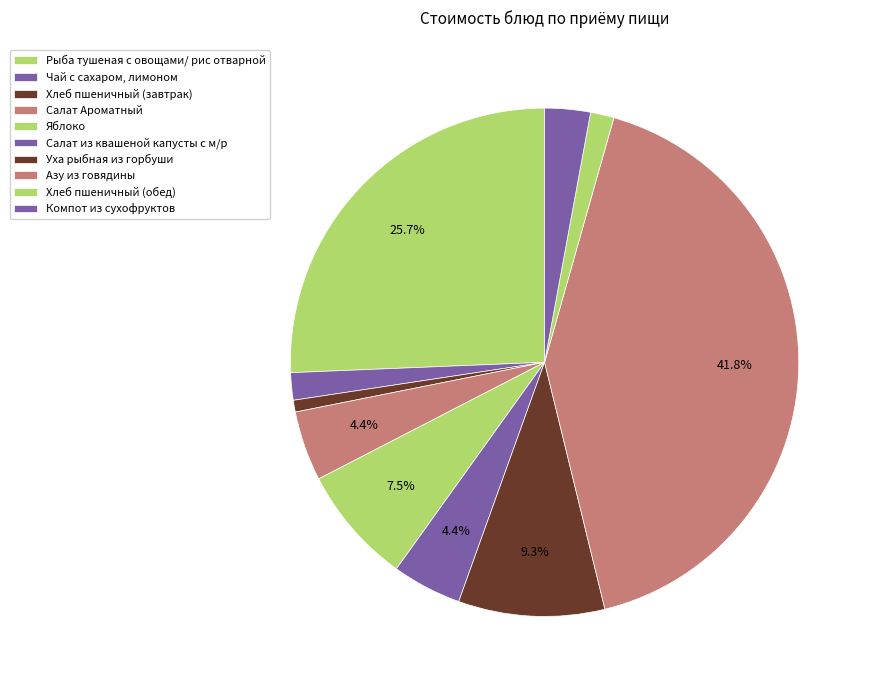

Combined, what portion of the pie is Хлеб пшеничный (завтрак) and Азу из говядины?

42.5%